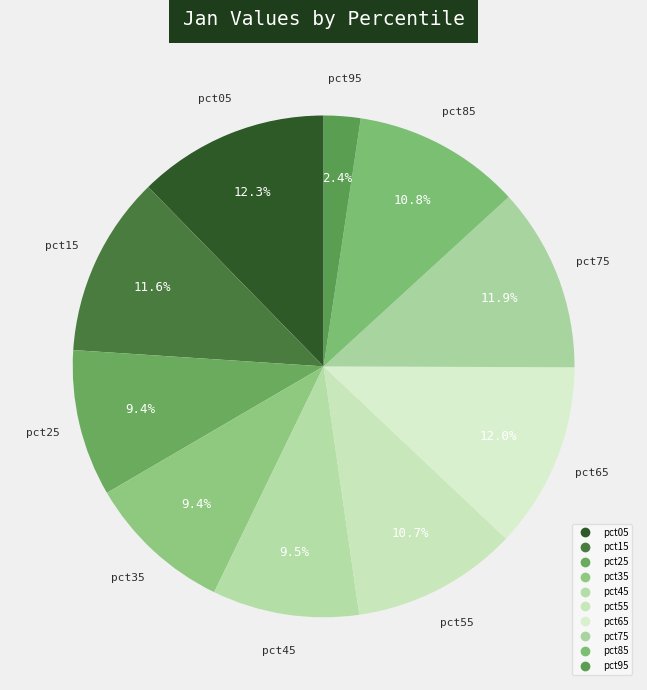

How many slices are in this pie chart?

10